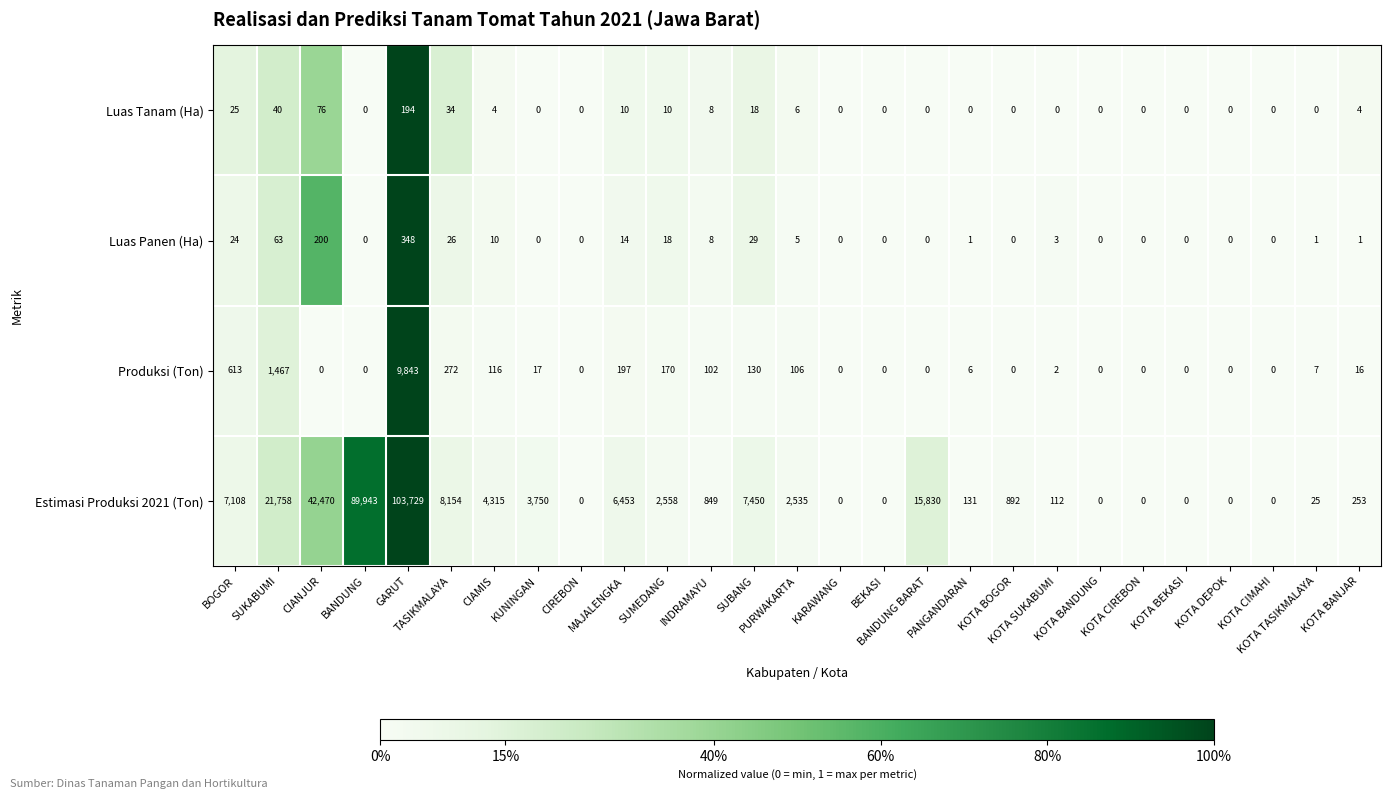

List the series in order of their peak value, highest first.

Estimasi Produksi 2021 (Ton), Produksi (Ton), Luas Panen (Ha), Luas Tanam (Ha)